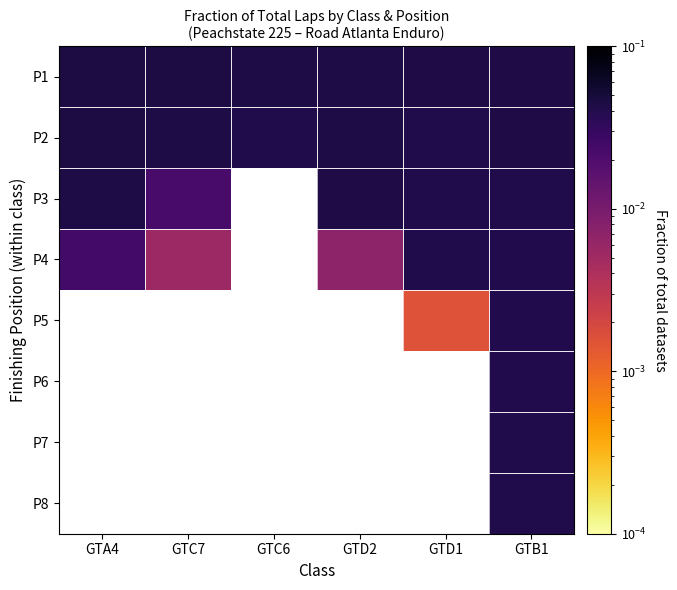

How many categories are shown in the chart?

6